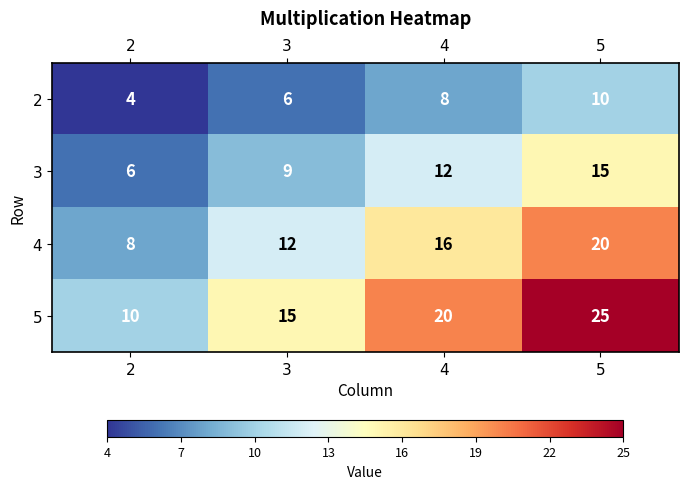

What is the approximate value of 3 at 3?

9